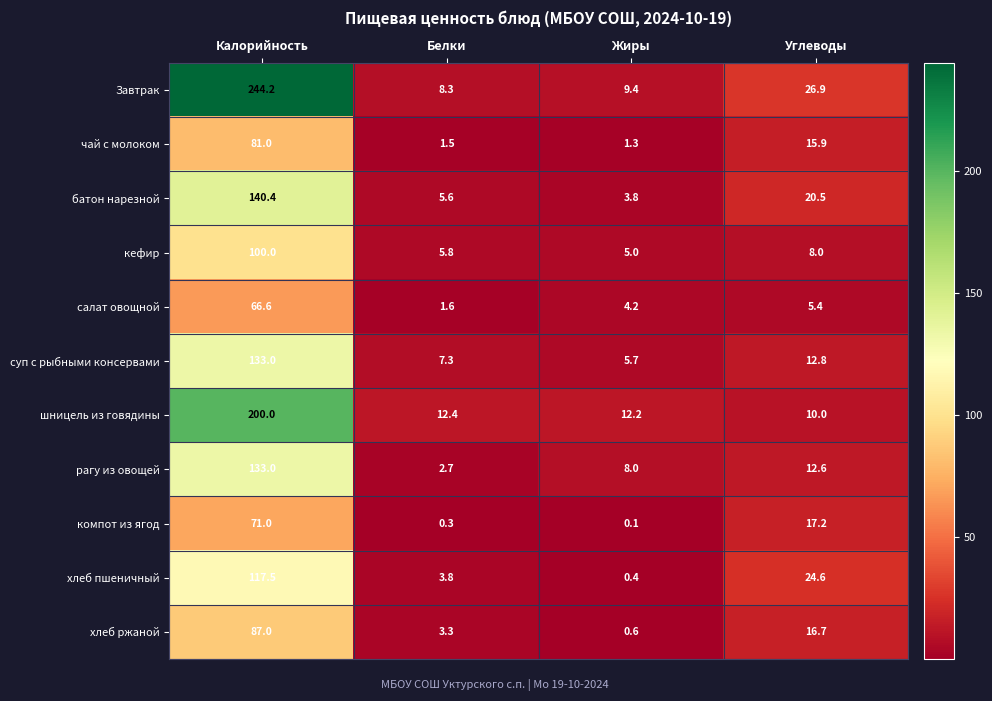

Rank the series at Белки from highest to lowest value.

шницель из говядины, Завтрак, суп с рыбными консервами, кефир, батон нарезной, хлеб пшеничный, хлеб ржаной, рагу из овощей, салат овощной, чай с молоком, компот из ягод